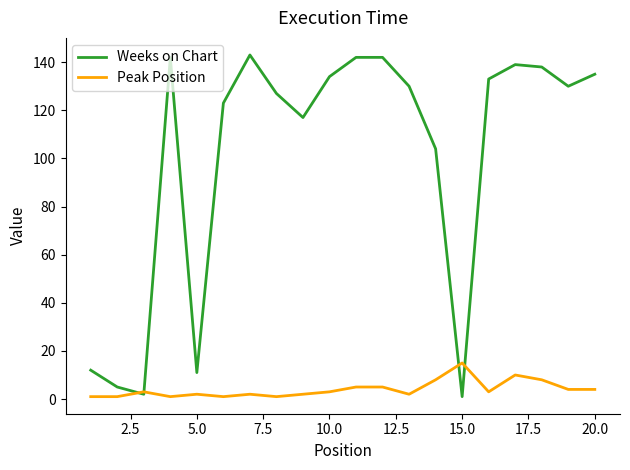

Which series has the widest spread of values?

Weeks on Chart